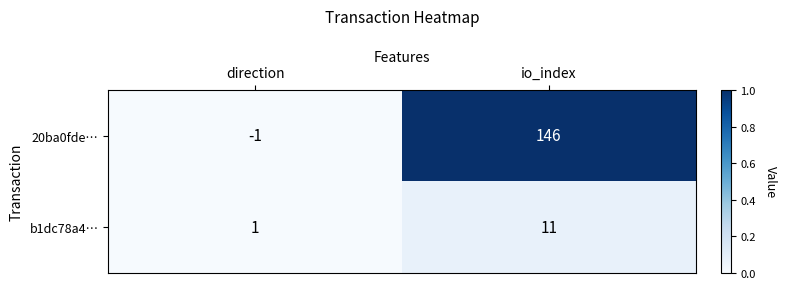

At io_index, list the series in order from largest to smallest.

20ba0fde…, b1dc78a4…